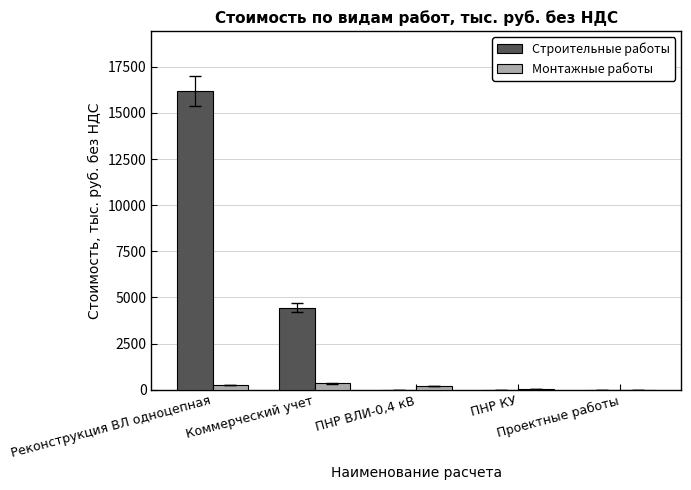

What is the average value of the Строительные работы series?

4129.7